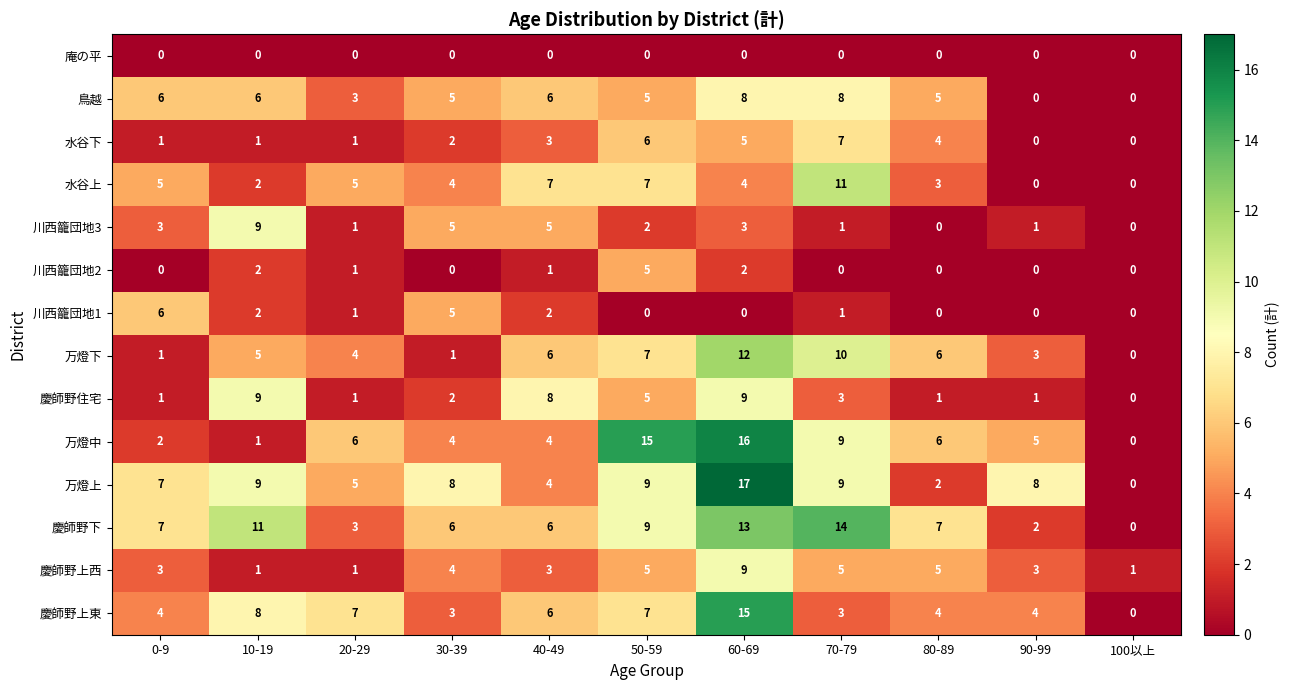

At which category is the sum across all series the highest?

60-69